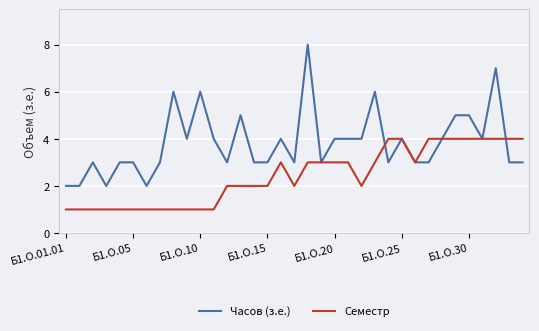

Which series has the largest total across all categories?

Часов (з.е.)